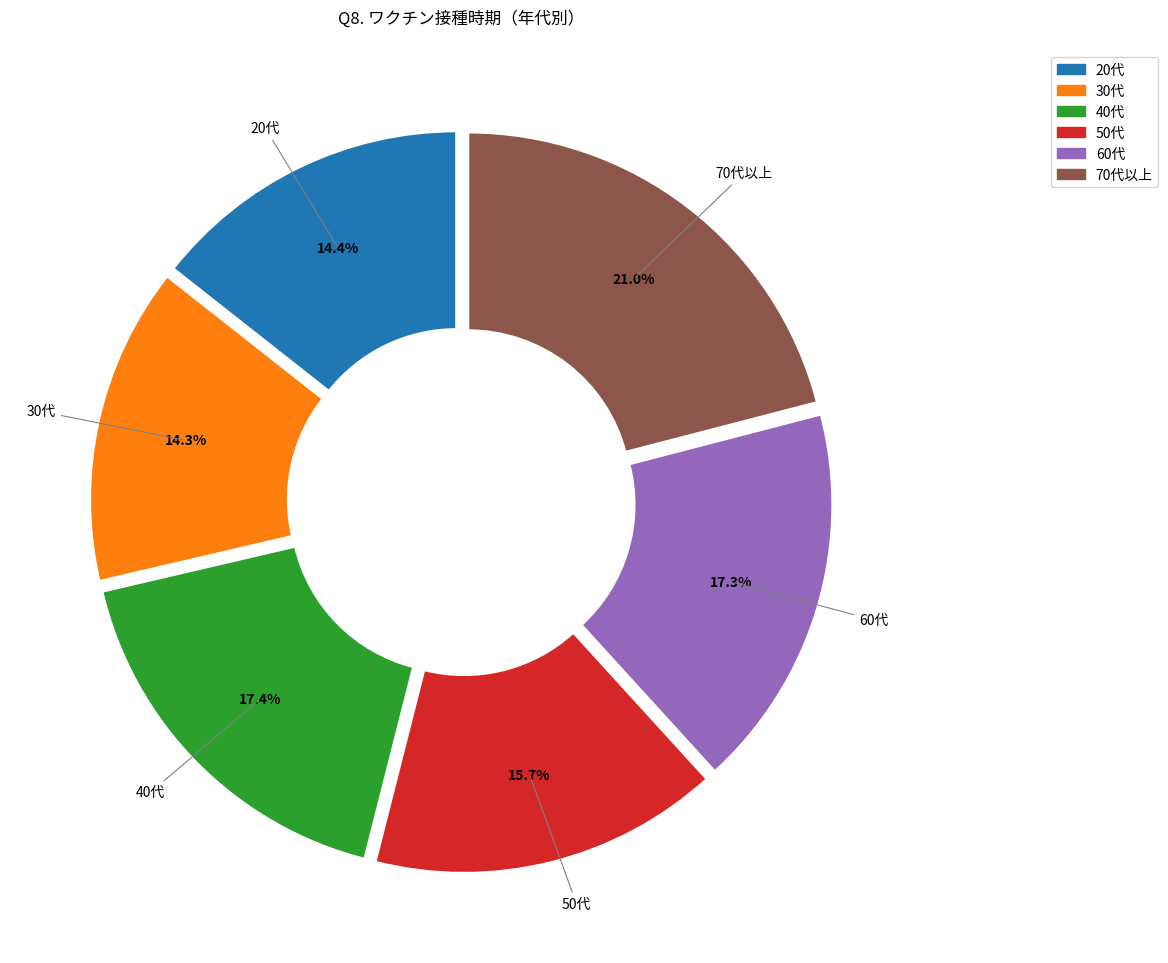

What is the total percentage of 40代 and 60代?

34.7%